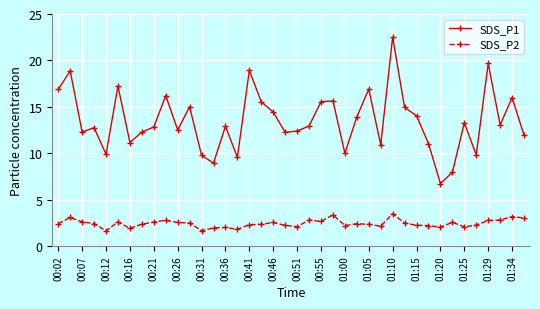

Rank the series by their maximum value, from lowest to highest.

SDS_P2, SDS_P1